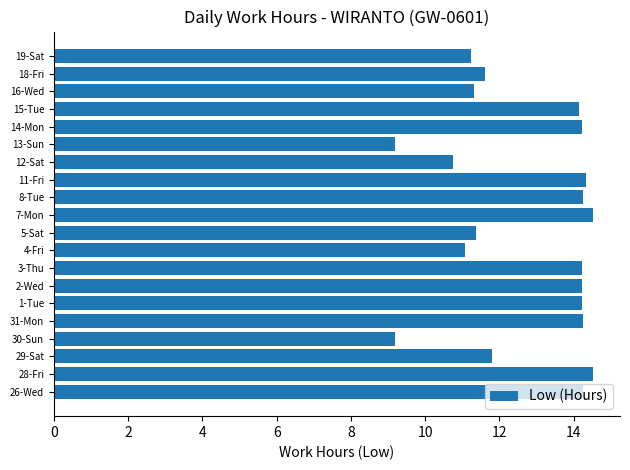

How many series are shown in this chart?

1